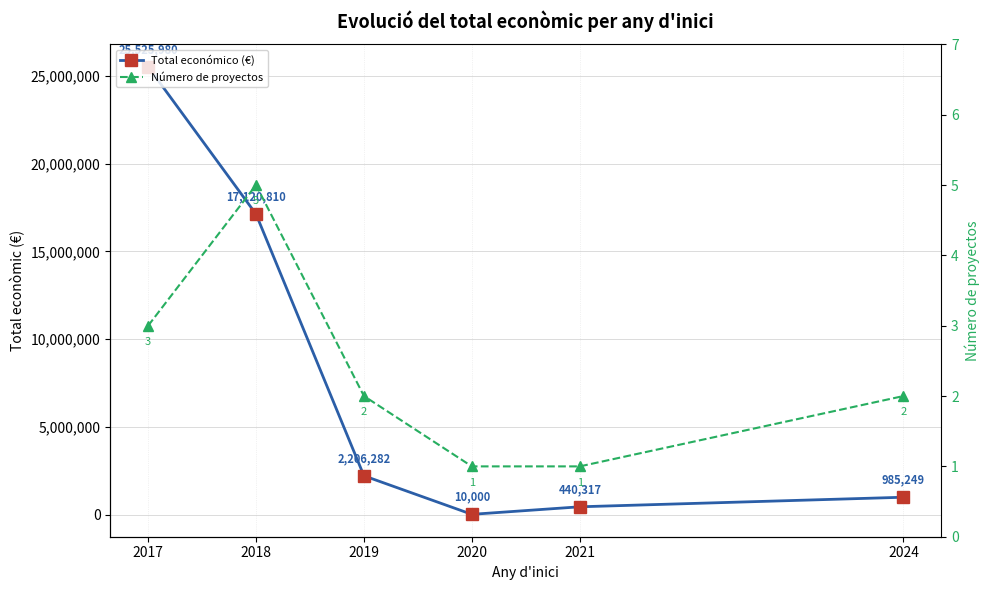

Which series changed the most between 2017 and 2020?

Total económico (€)